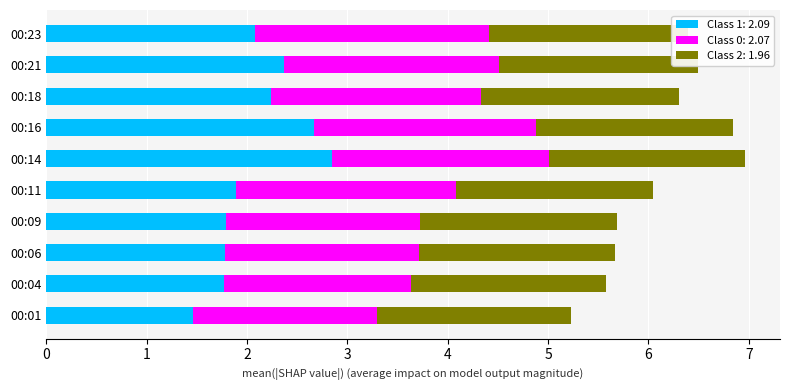

How many values in the Class 0: SDS_P2 series are below 2?

4